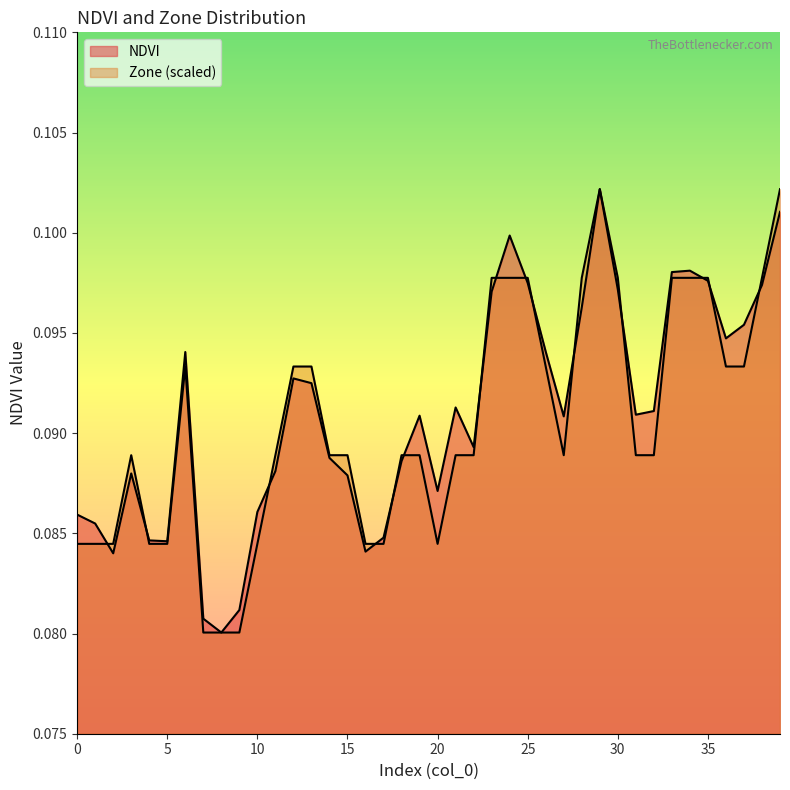

Does the chart display data point markers on the line(s)?

No